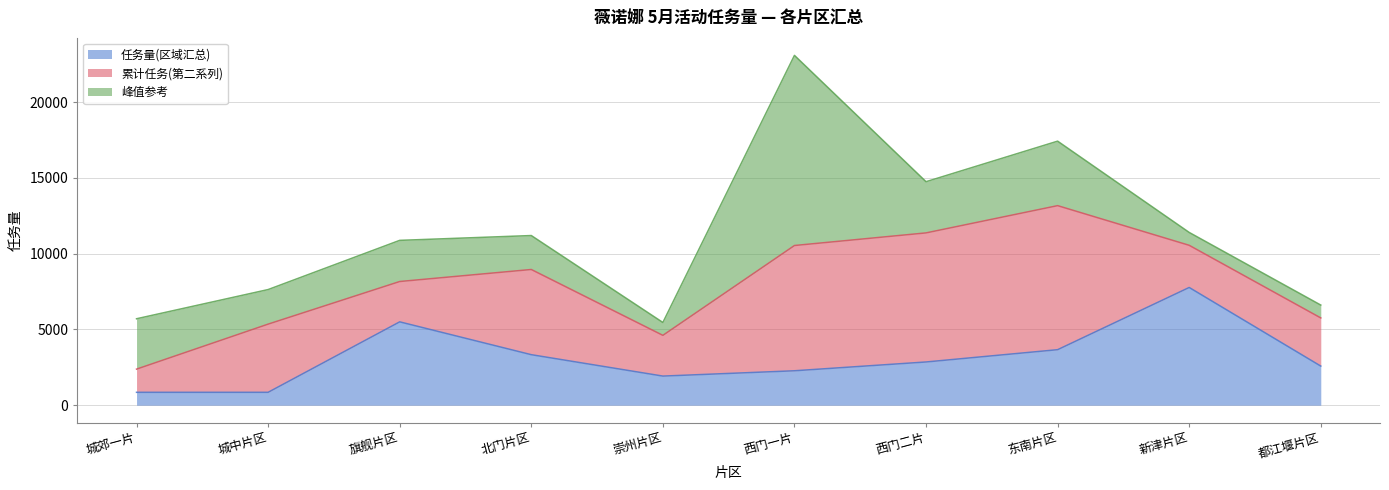

Reading right to left, list all the values displayed in this chart.

任务量(区域汇总): 都江堰片区=2580.7	新津片区=7770.3	东南片区=3663.7	西门二片=2852.4	西门一片=2272.0	崇州片区=1921.0	北门片区=3334.0	旗舰片区=5501.0	城中片区=850.0	城郊一片=850.0
累计任务(第二系列): 都江堰片区=3178.4	新津片区=2783.2	东南片区=9508.0	西门二片=8520.1	西门一片=8268.2	崇州片区=2689.4	北门片区=5623.3	旗舰片区=2662.5	城中片区=4500.8	城郊一片=1530.0
峰值参考: 都江堰片区=850.0	新津片区=850.0	东南片区=4257.1	西门二片=3379.6	西门一片=12550.5	崇州片区=850.0	北门片区=2241.2	旗舰片区=2716.6	城中片区=2281.9	城郊一片=3325.1